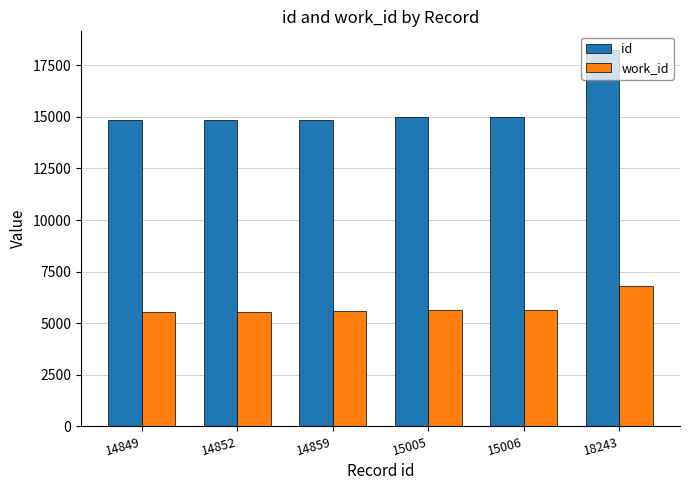

What value does the id series have at 15005, to the nearest 50?

15000